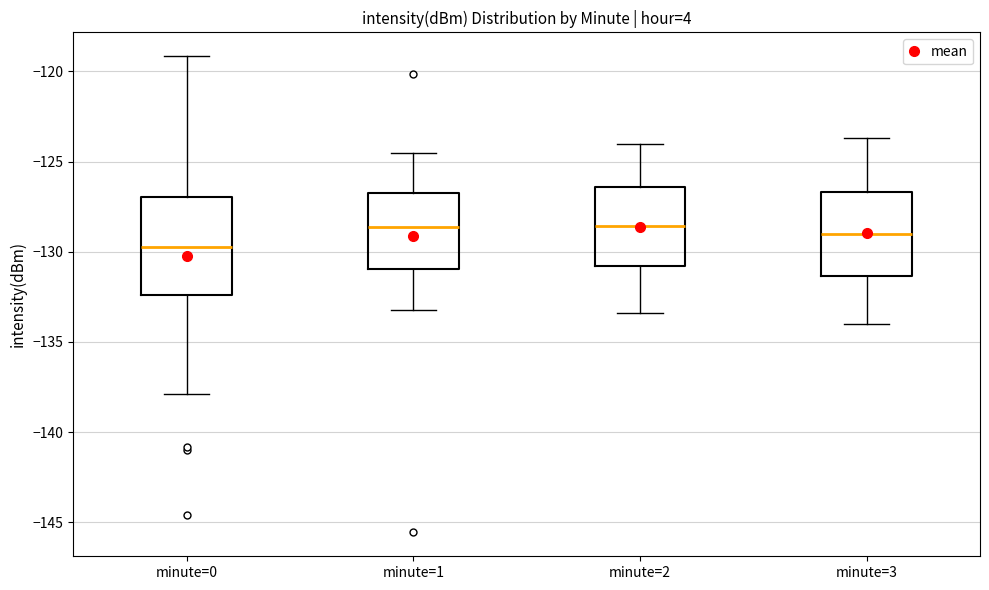

Where does the median line of the box for minute=0 sit on the y-axis? The values are not printed on the chart, so give them approximately, as read against the axis.

-129.5